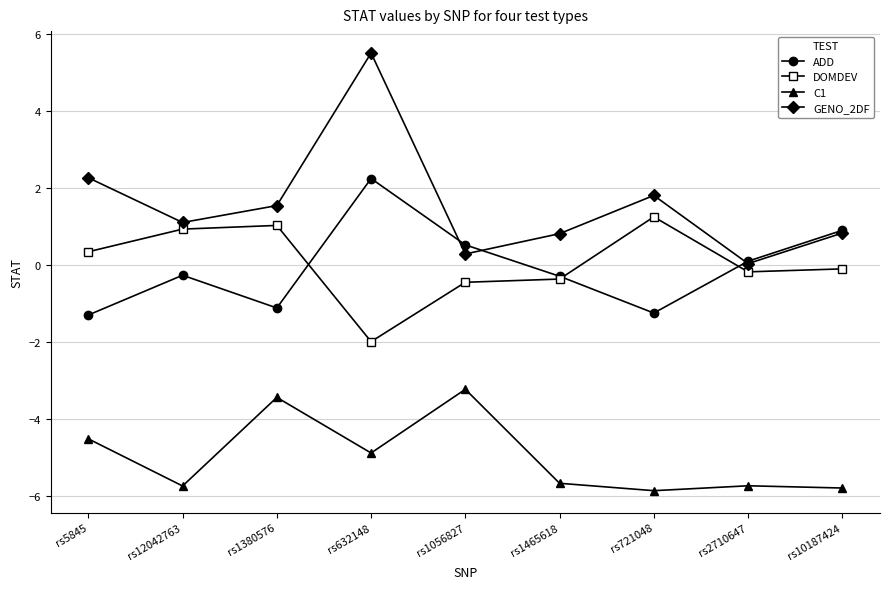

True or false: DOMDEV has a value of -0.2 at rs2710647.

True